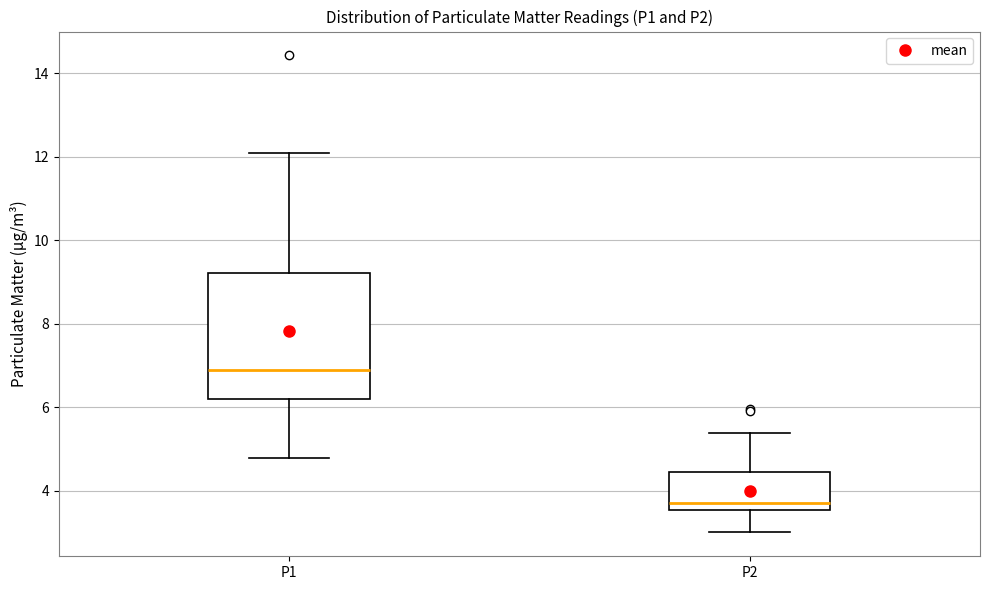

Where does the lower whisker of the box for P2 end on the y-axis? The values are not printed on the chart, so give them approximately, as read against the axis.

3.0